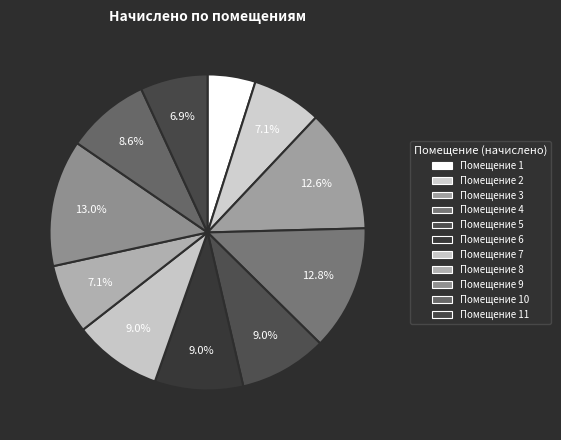

What is the smallest slice in the pie chart?

1